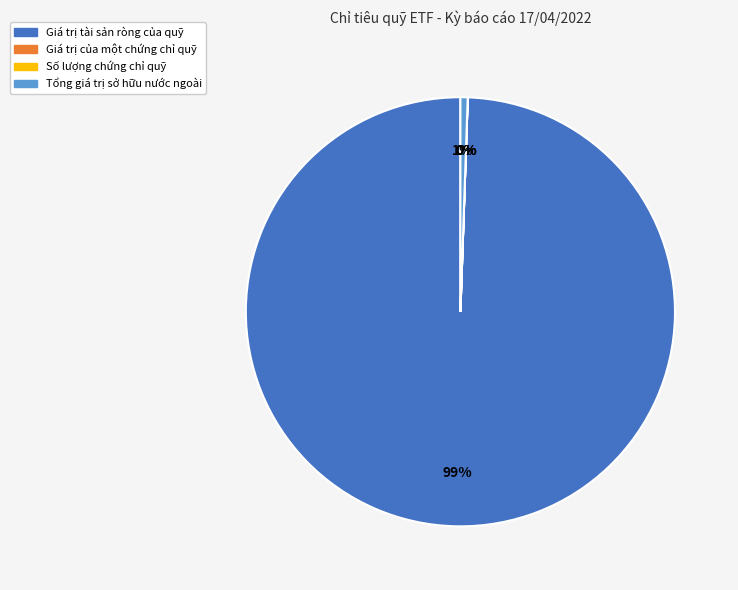

True or false: Giá trị tài sản ròng của quỹ accounts for 87% of the total.

False